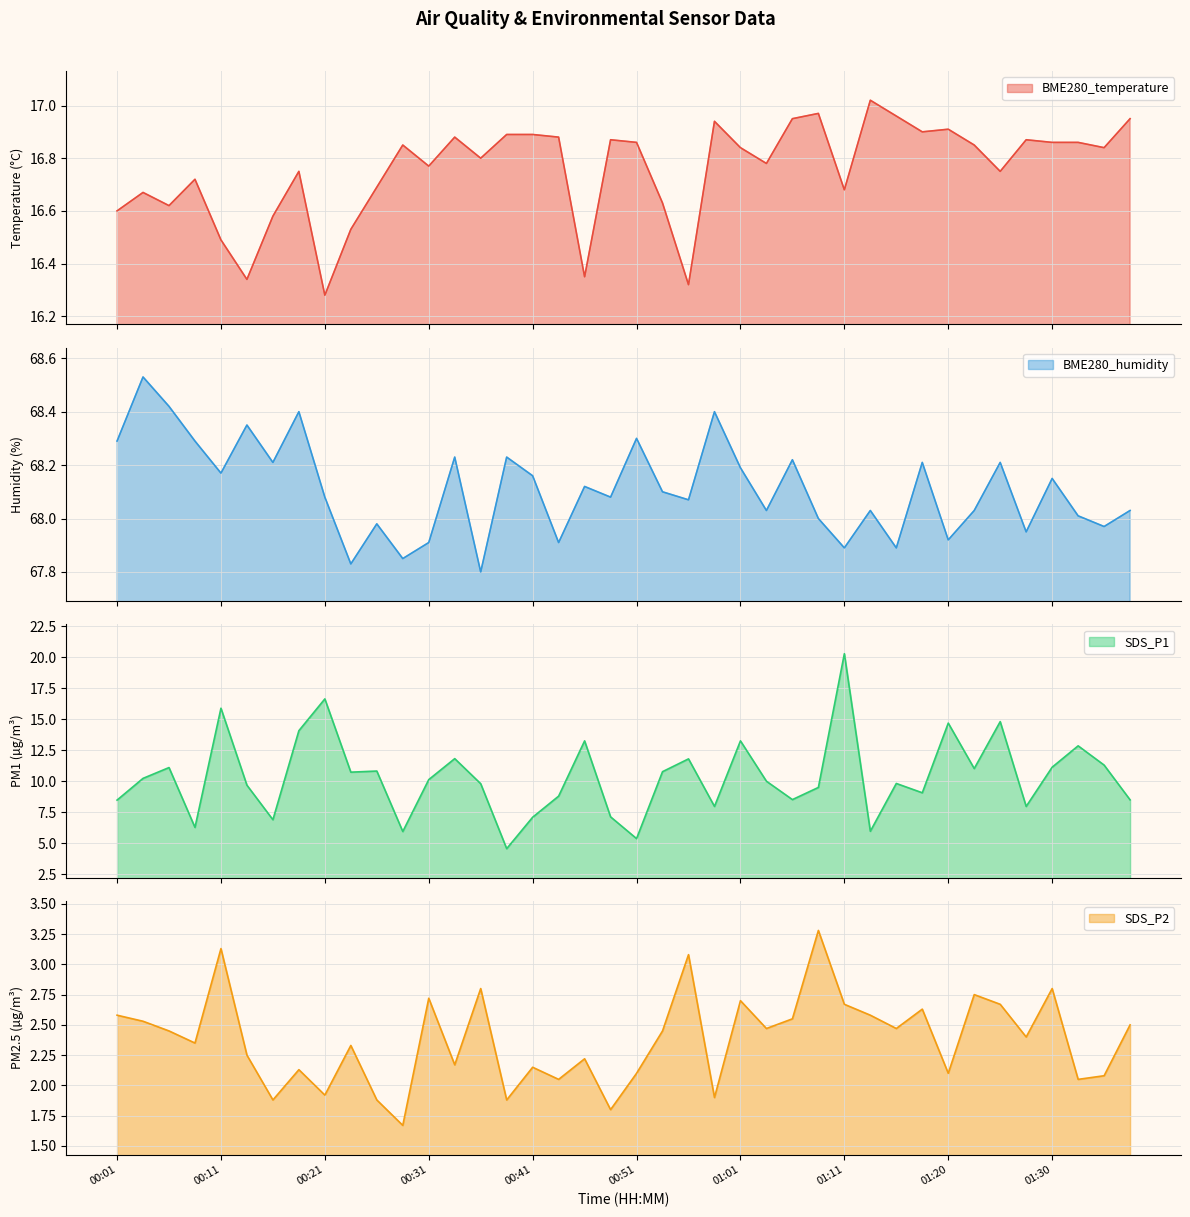

Is it true that BME280_temperature equals 23.5 at 01:16?

False